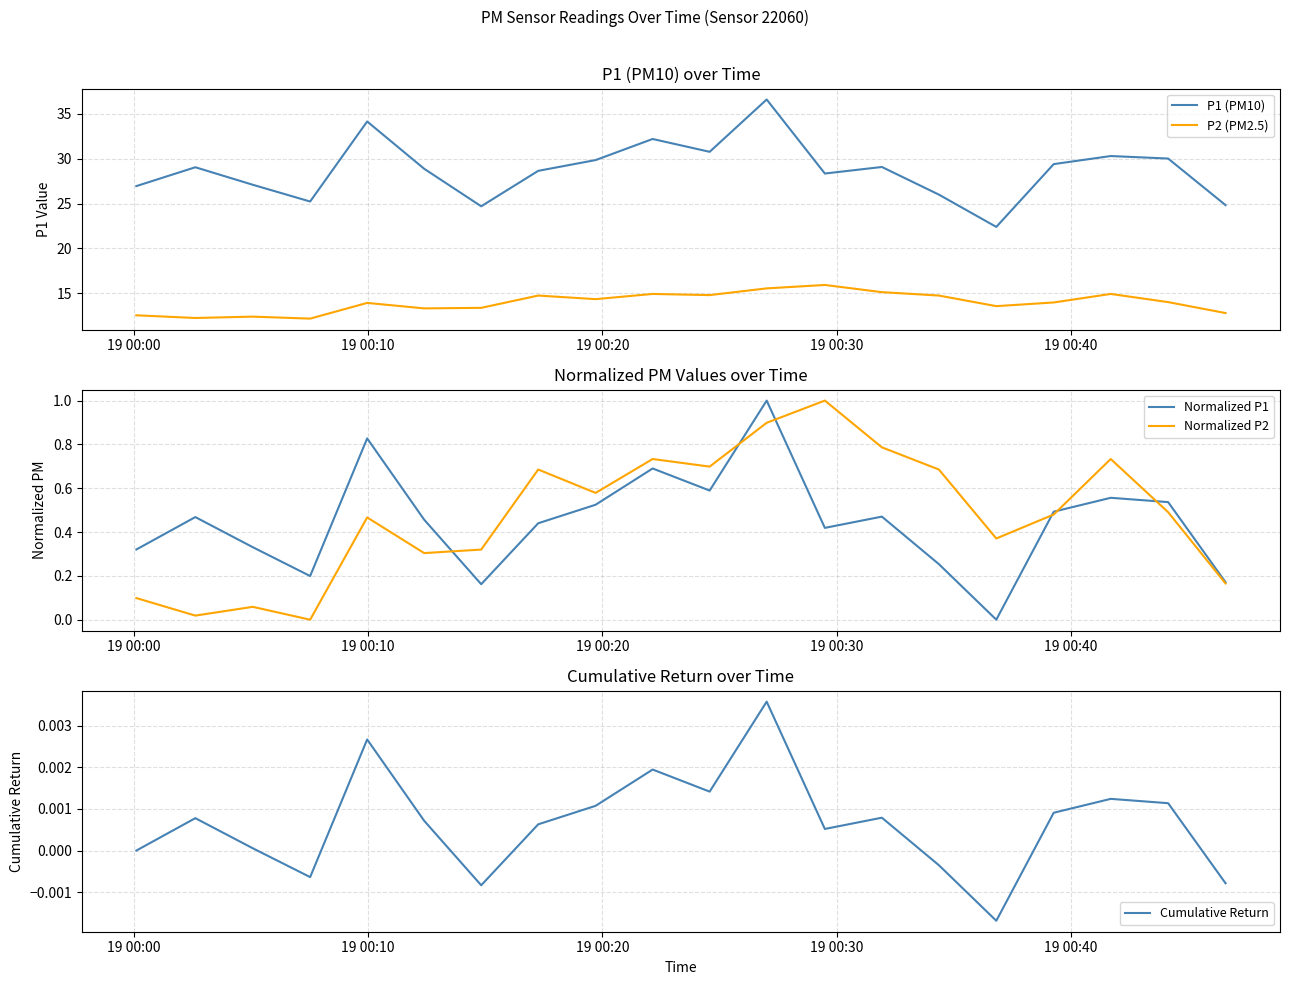

True or false: P1 (PM10) and P2 (PM2.5) intersect in this chart.

False